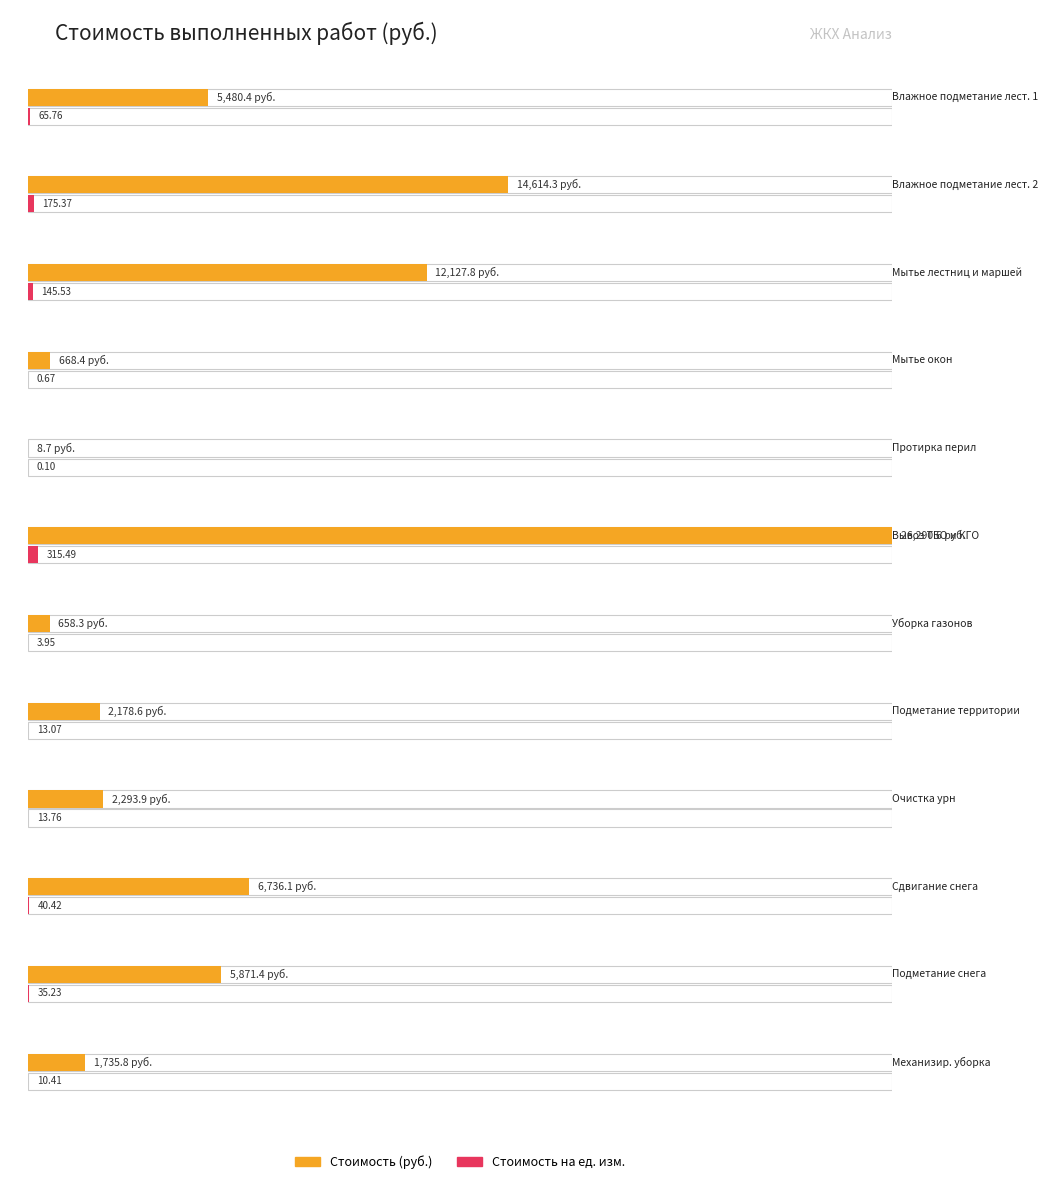

Reading right to left, extract all data points from this chart.

Механизированная уборка=1735.8	Подметание снега с тротуара=5871.4	Сдвигание снега в дни снегопада=6736.1	Очистка урн от мусора=2293.9	Подметание территории=2178.6	Уборка газонов=658.3	Вывоз ТБО и КГО=26290.6	Влажная протирка перил=8.7	Мытье окон=668.4	Мытье лестничных площадок и маршей=12127.8	Влажное подметание лестничных клеток 2=14614.3	Влажное подметание лестничных клеток 1=5480.4